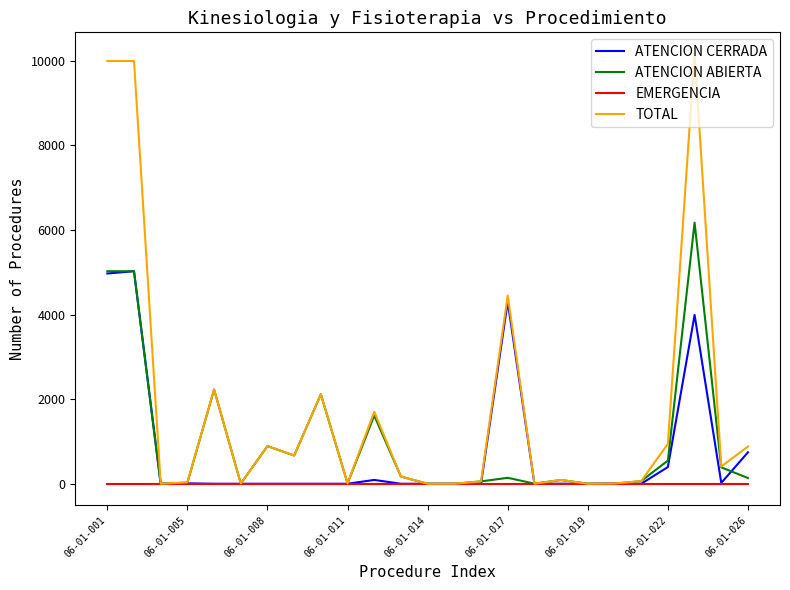

Which series has the widest spread of values?

TOTAL